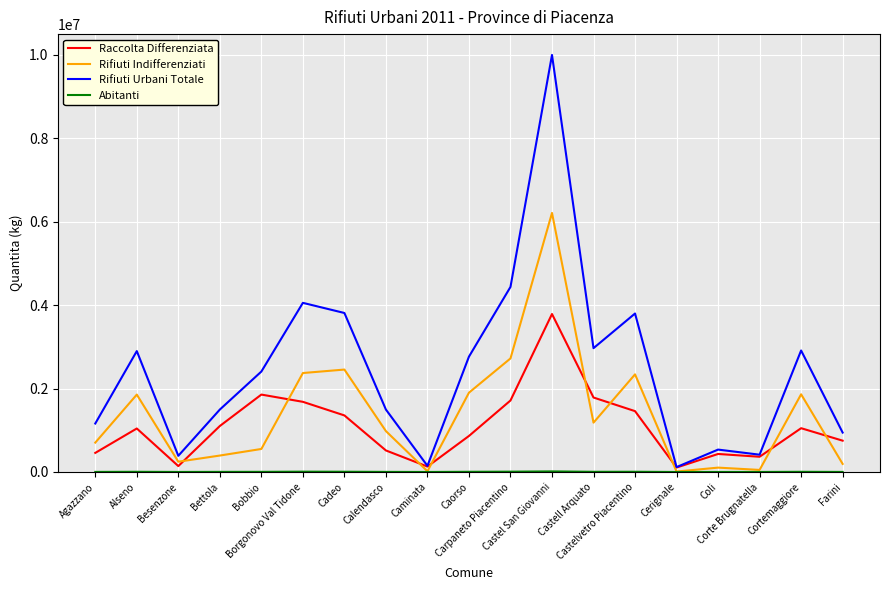

True or false: Rifiuti Indifferenziati and Raccolta Differenziata intersect in this chart.

True